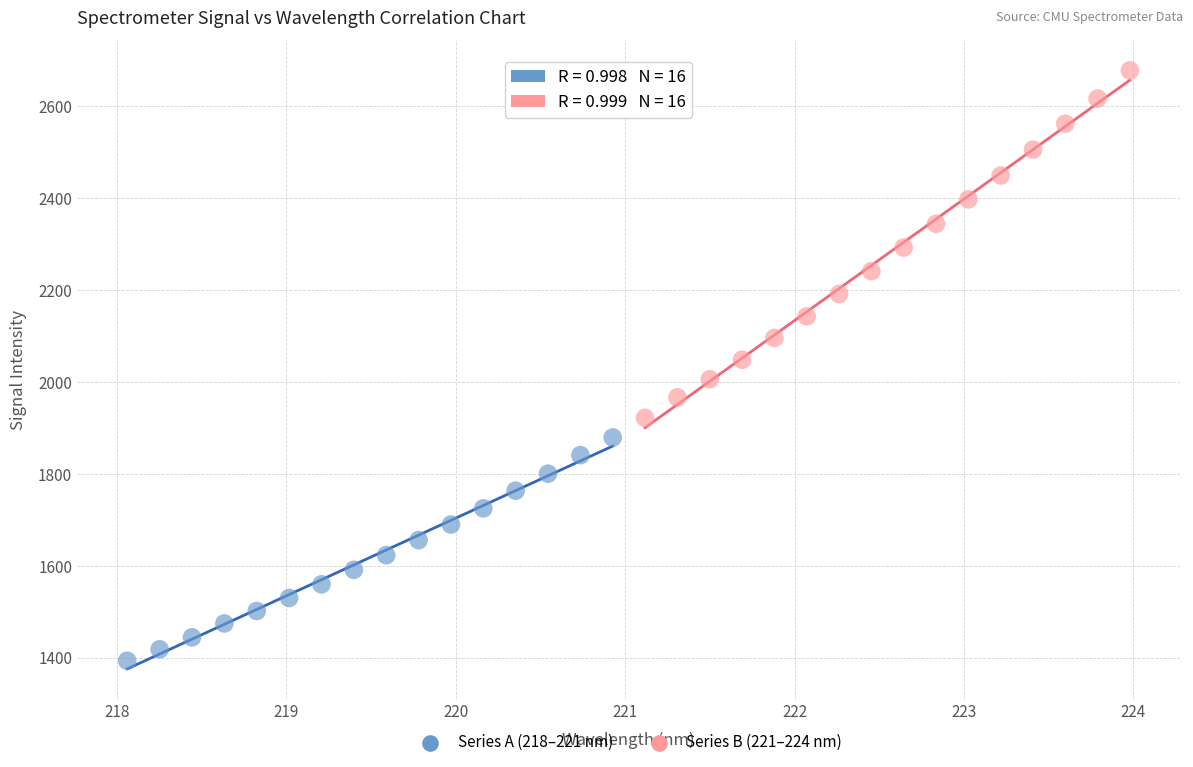

Which series contains the highest Y value?

Series B (221–224 nm)